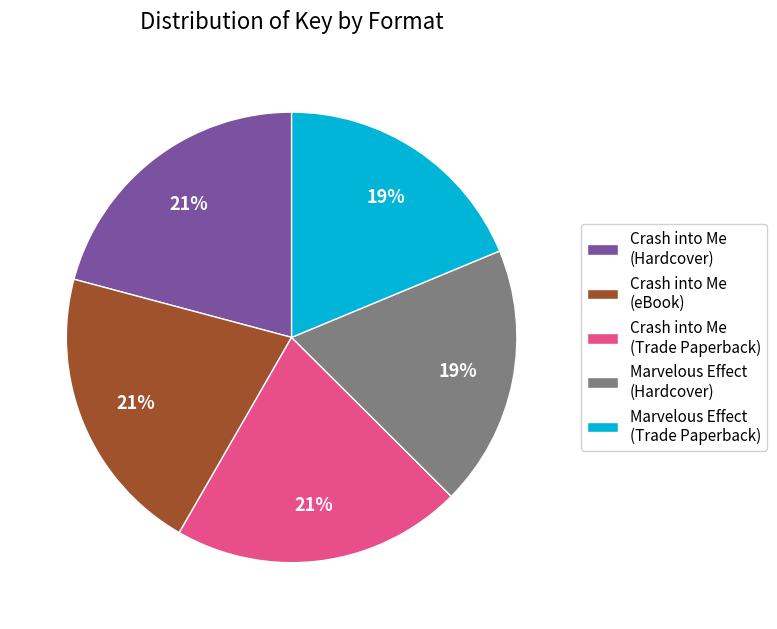

To the nearest percent, what is the difference between the largest and smallest slice percentages?

2%